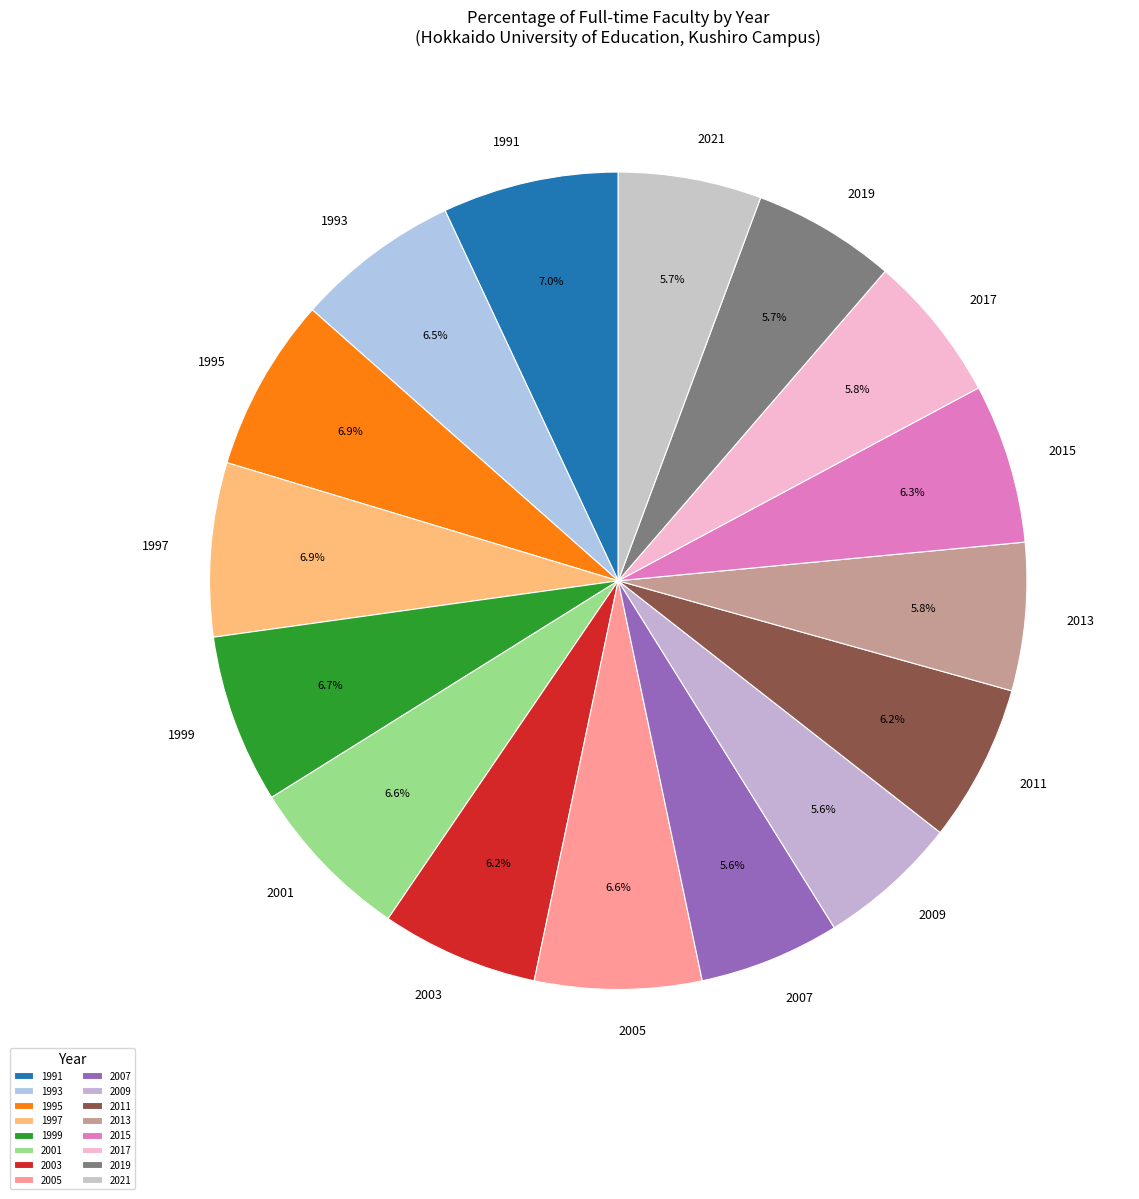

What percentage is the 2007 slice, to the nearest percent?

6%